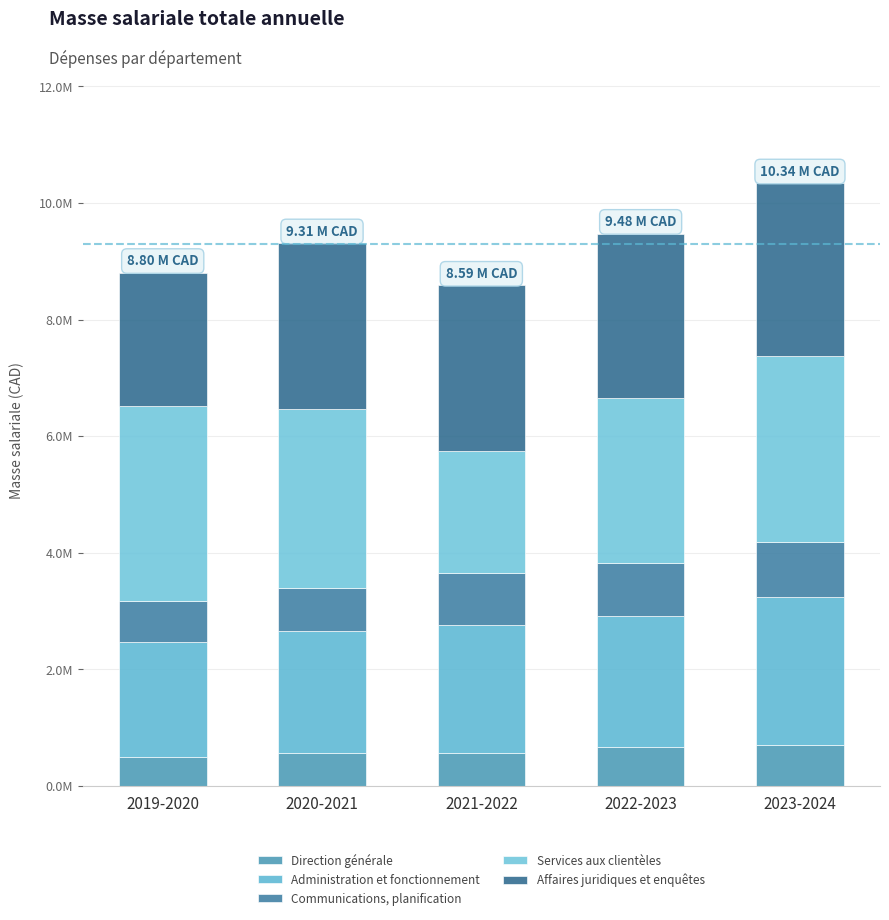

At which category is the sum across all series the highest?

2023-2024